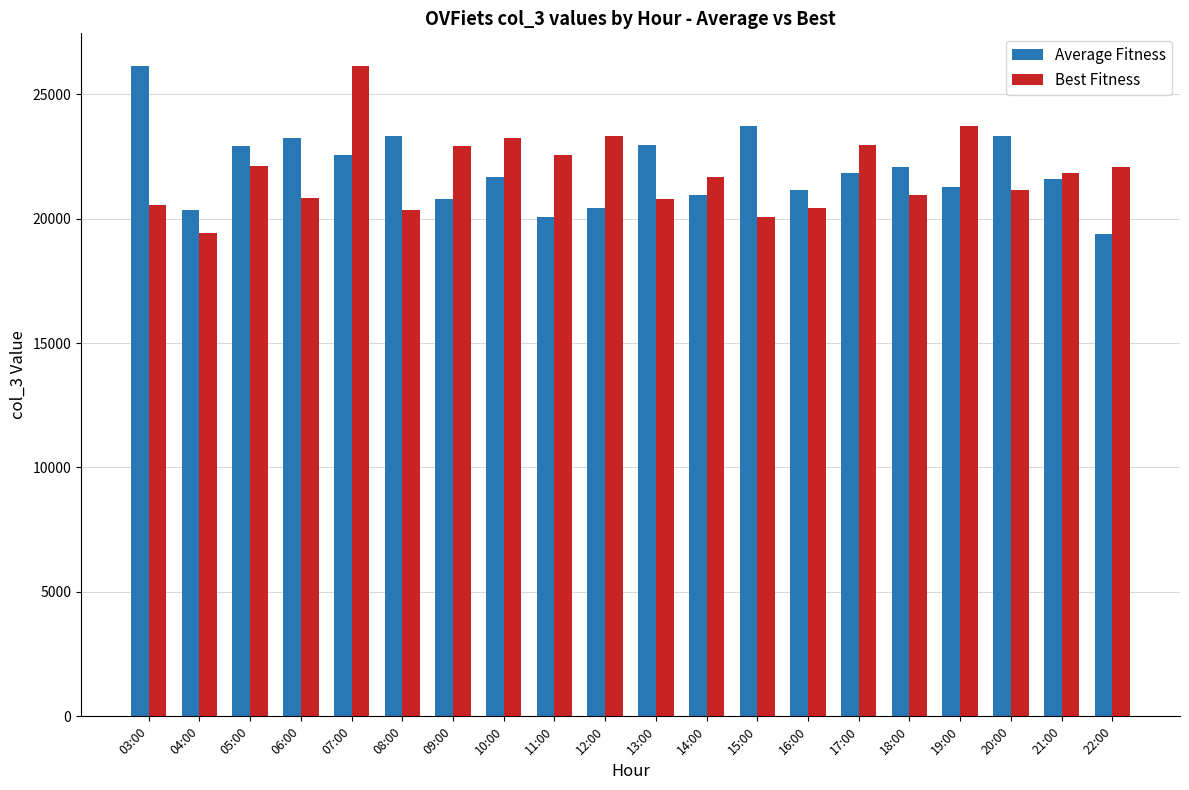

Is the value of Average Fitness at 13:00 greater than the value of Best Fitness at 14:00?

Yes